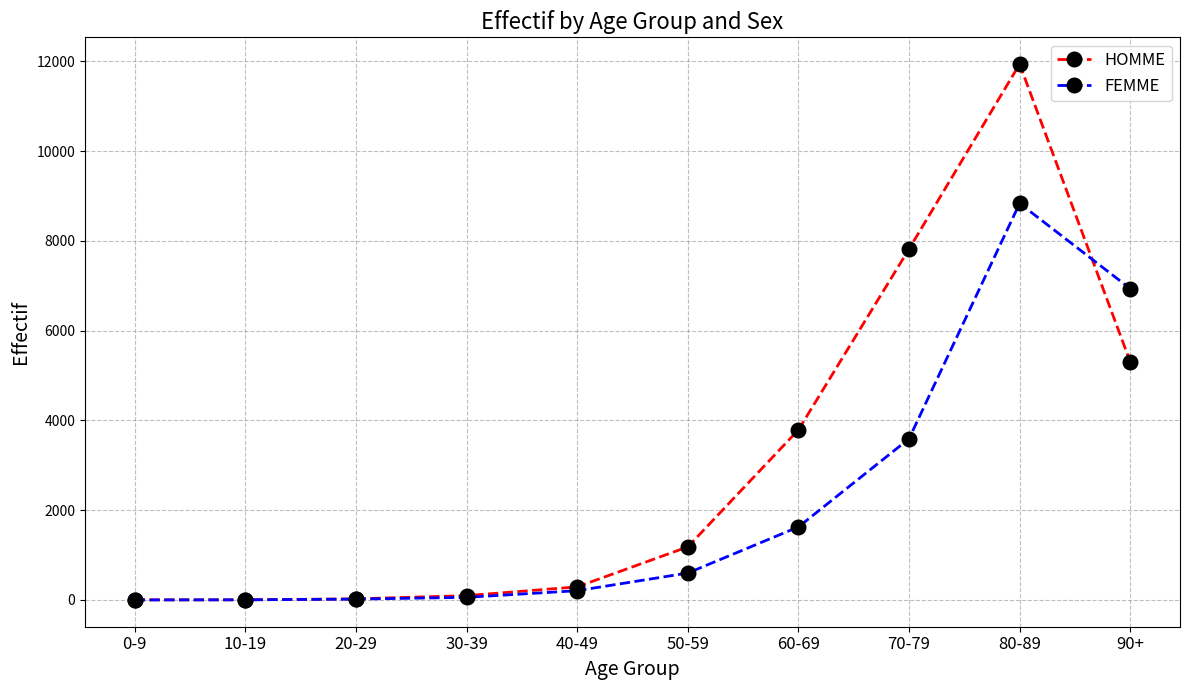

At which label is HOMME closest to 5969?

90+